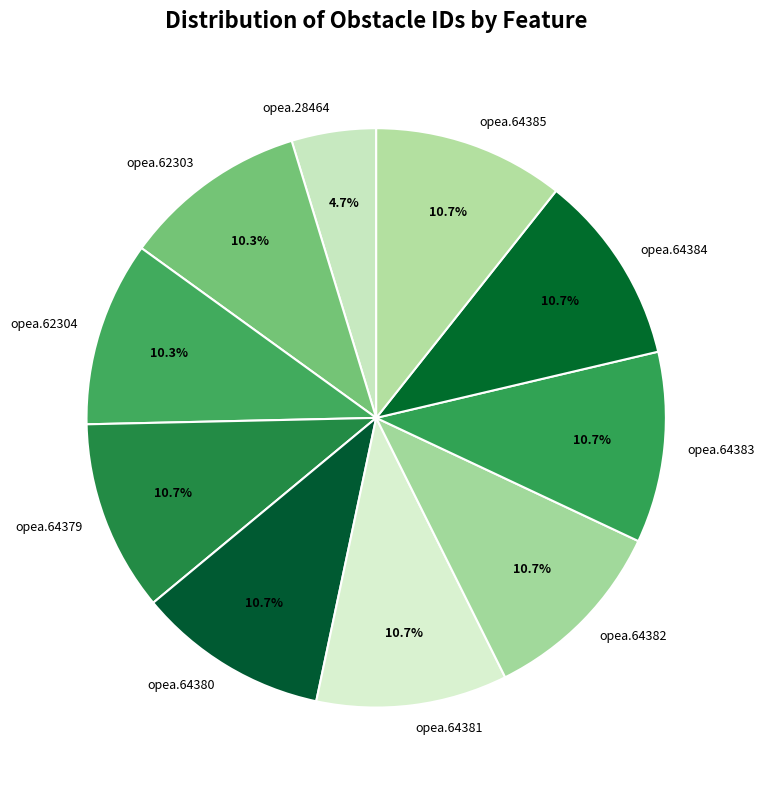

To the nearest percent, what portion does opea.62304 represent?

10%